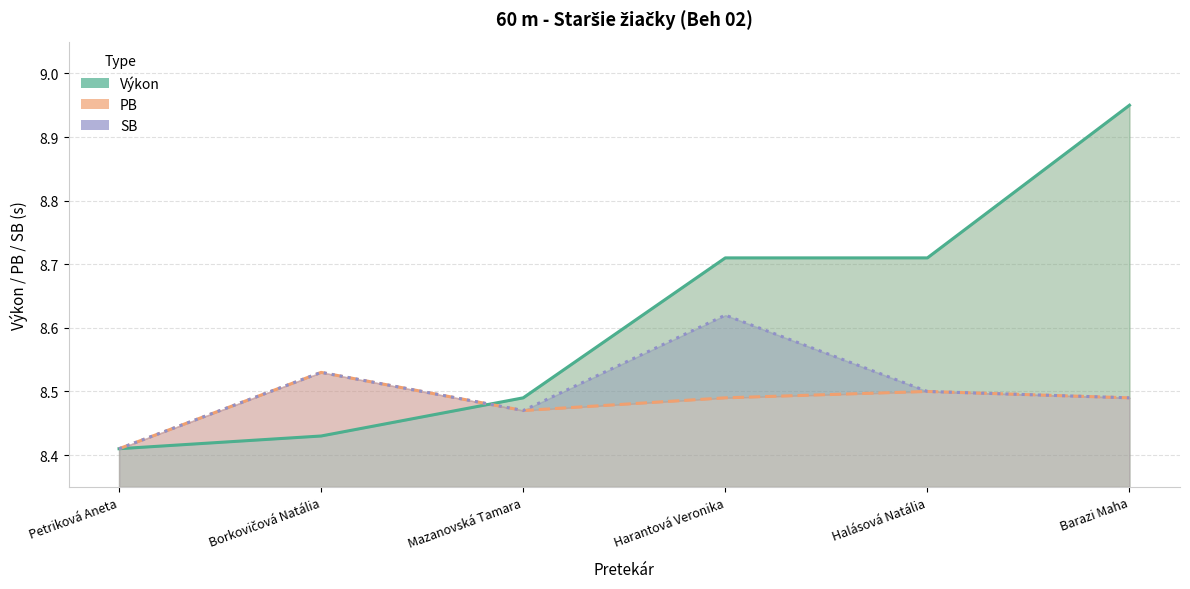

Reading left to right, extract all data points from this chart.

Výkon: 8.4	8.4	8.5	8.7	8.7	8.9
PB: 8.4	8.5	8.5	8.5	8.5	8.5
SB: 8.4	8.5	8.5	8.6	8.5	8.5